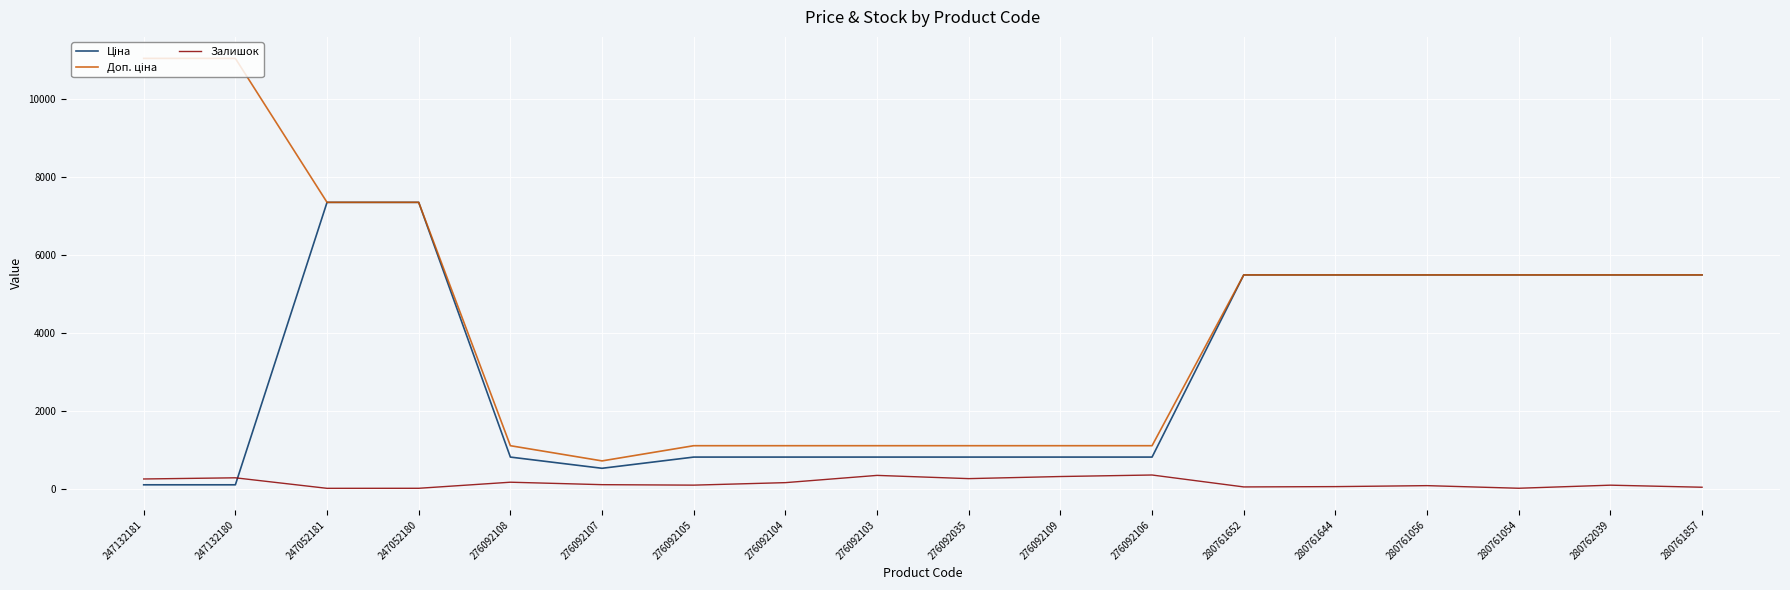

What is the difference between the Залишок values at 280762039 and 280761644?

37.0